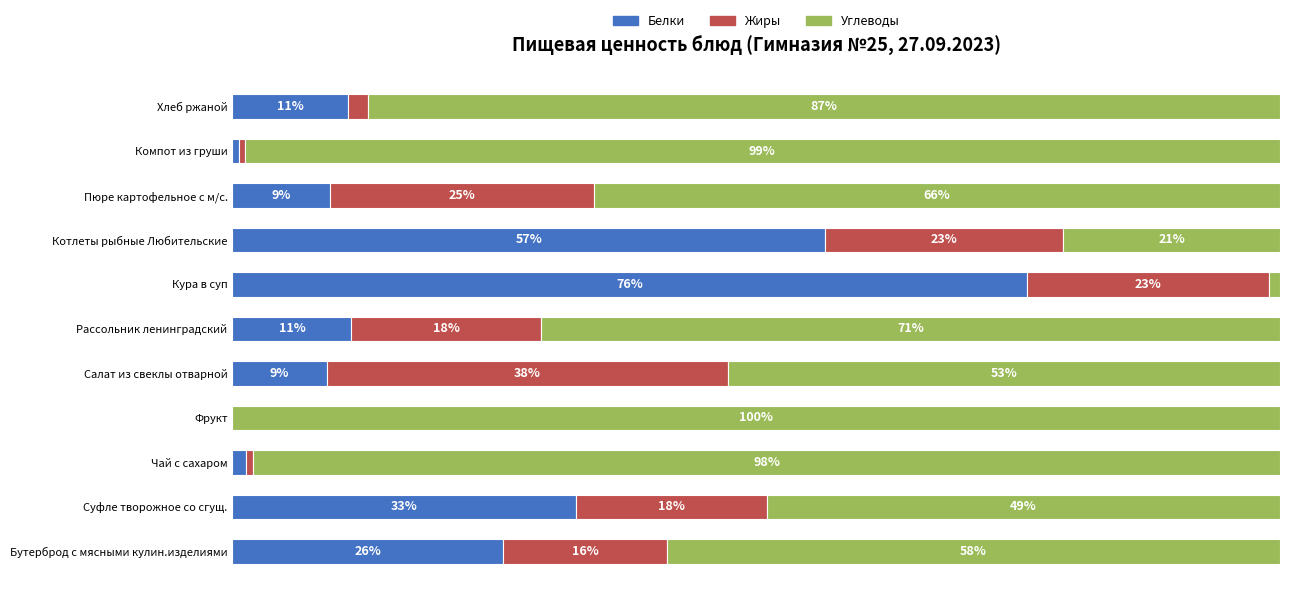

Which category has the highest value in the Белки series?

Кура в суп